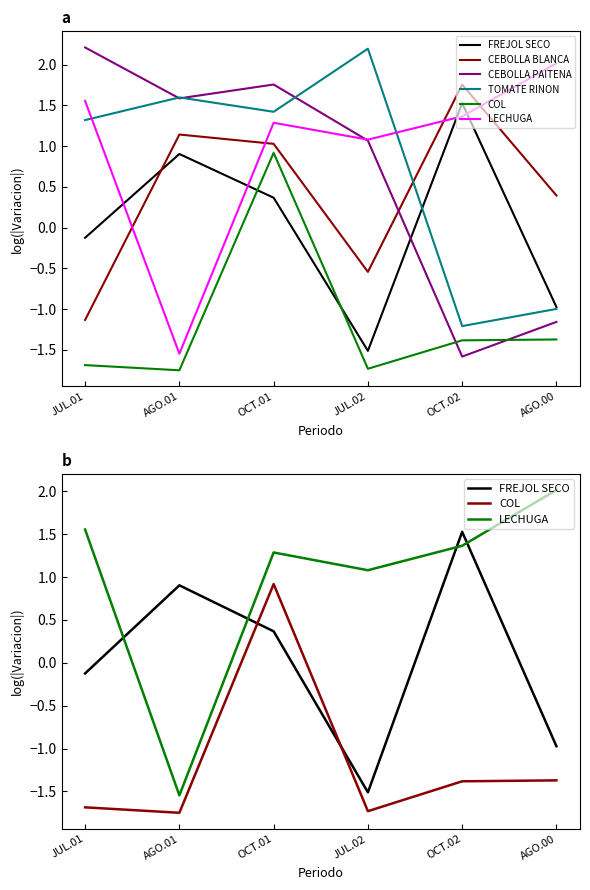

Where is TOMATE RINON nearest to the value 0?

AGO.00